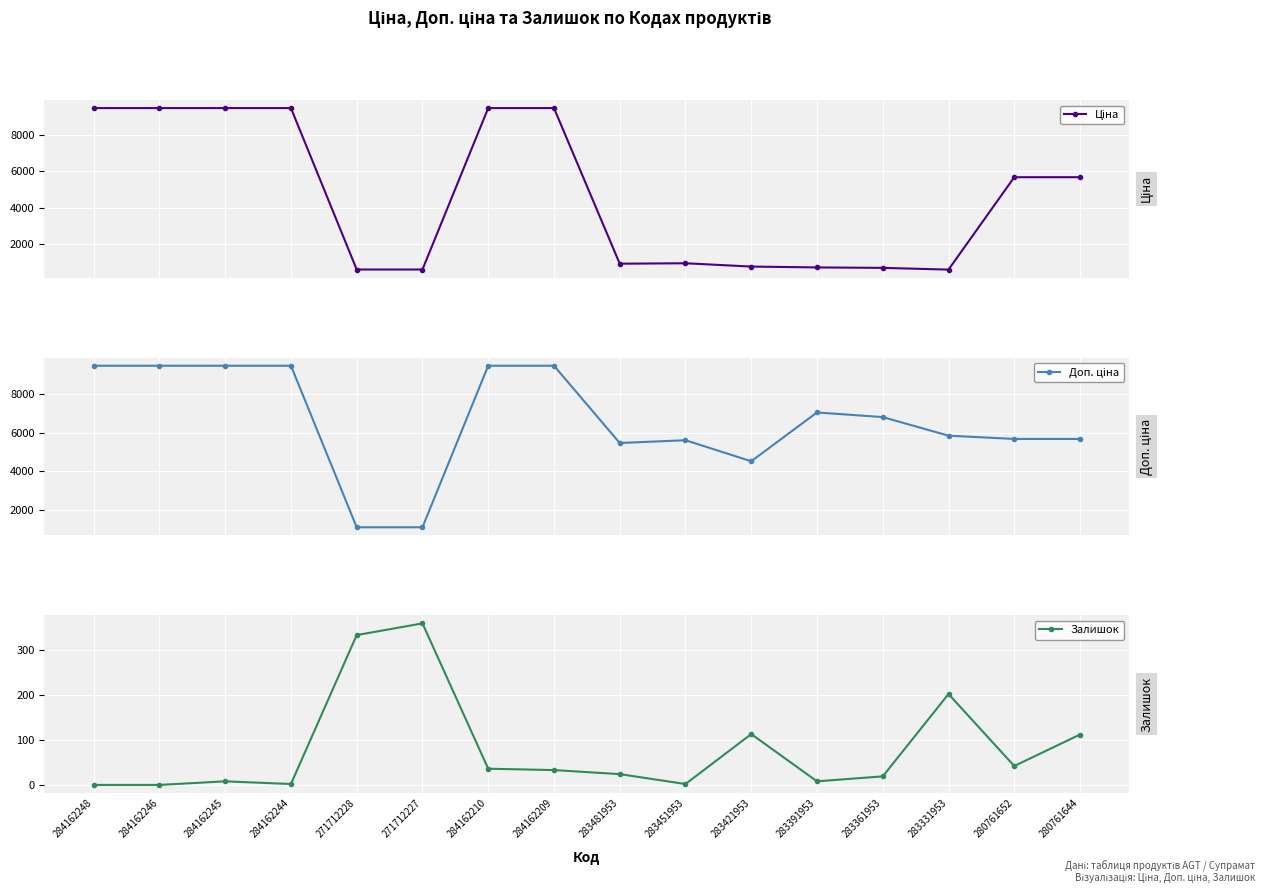

Where is the first local maximum for Ціна?

283451953